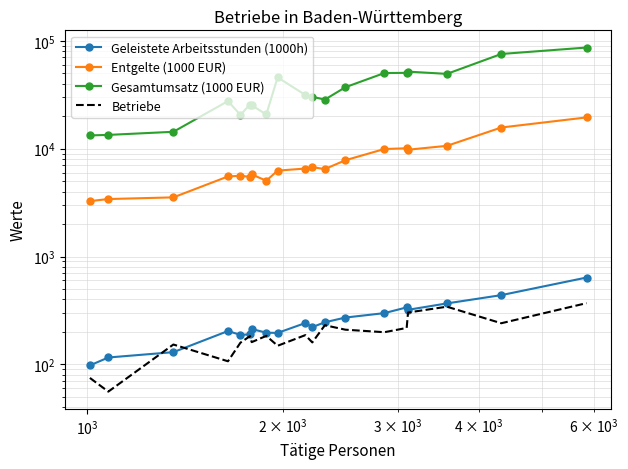

What is the value of the Entgelte (1000 EUR) point at the 2nd from the left?

3413